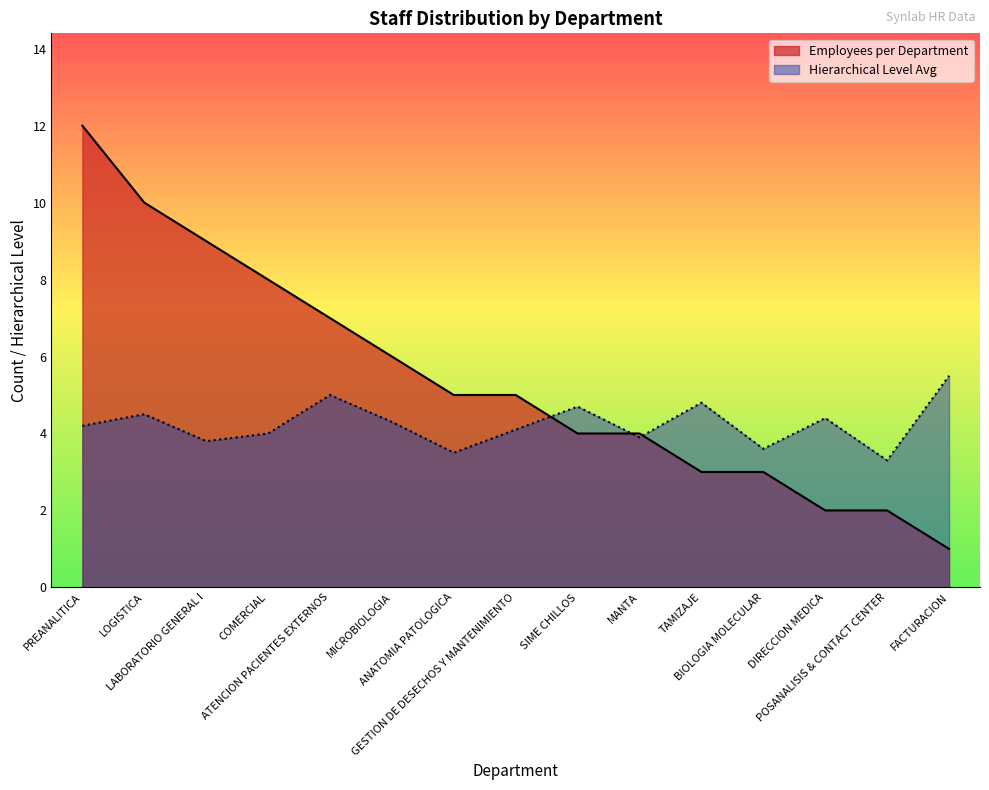

Between BIOLOGIA MOLECULAR and LABORATORIO GENERAL I, which is larger?

LABORATORIO GENERAL I